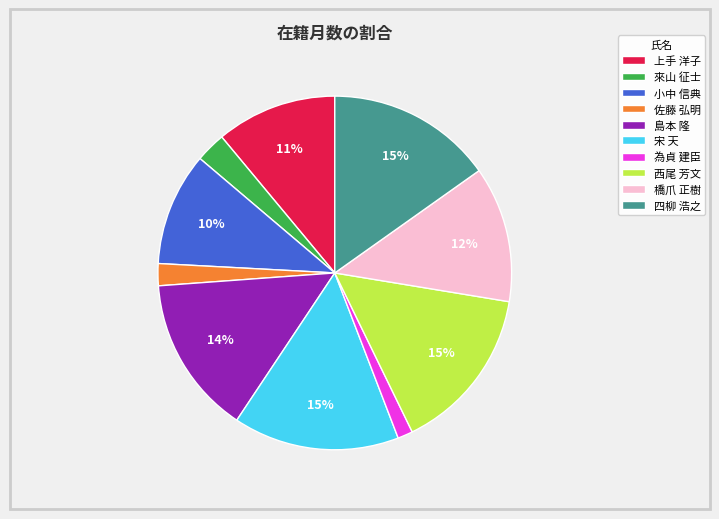

To the nearest percent, what is the combined percentage of 上手 洋子 and 橋爪 正樹?

23%